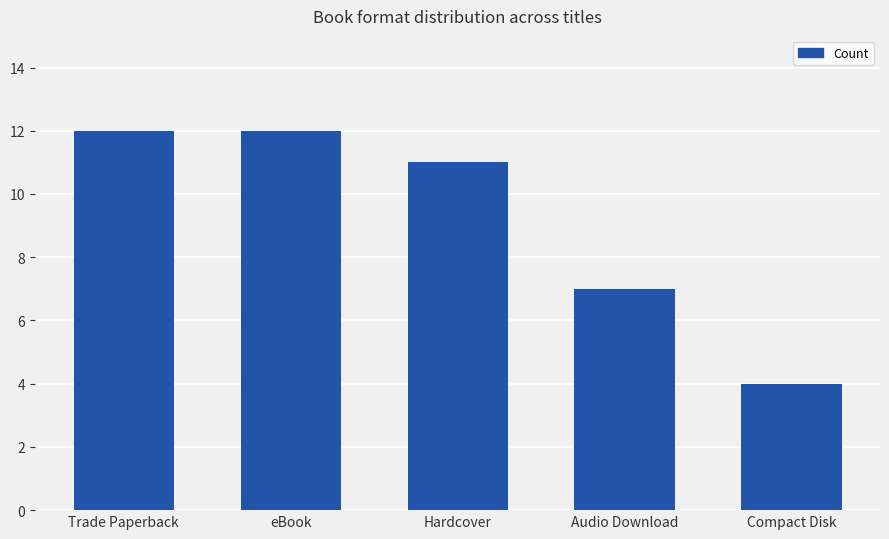

How many bars are there in total?

5